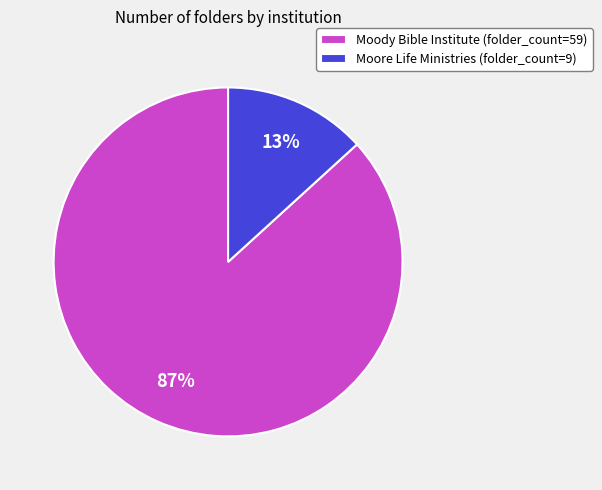

Which has a higher value, Moore Life Ministries (folder_count=9) or Moody Bible Institute (folder_count=59)?

Moody Bible Institute (folder_count=59)